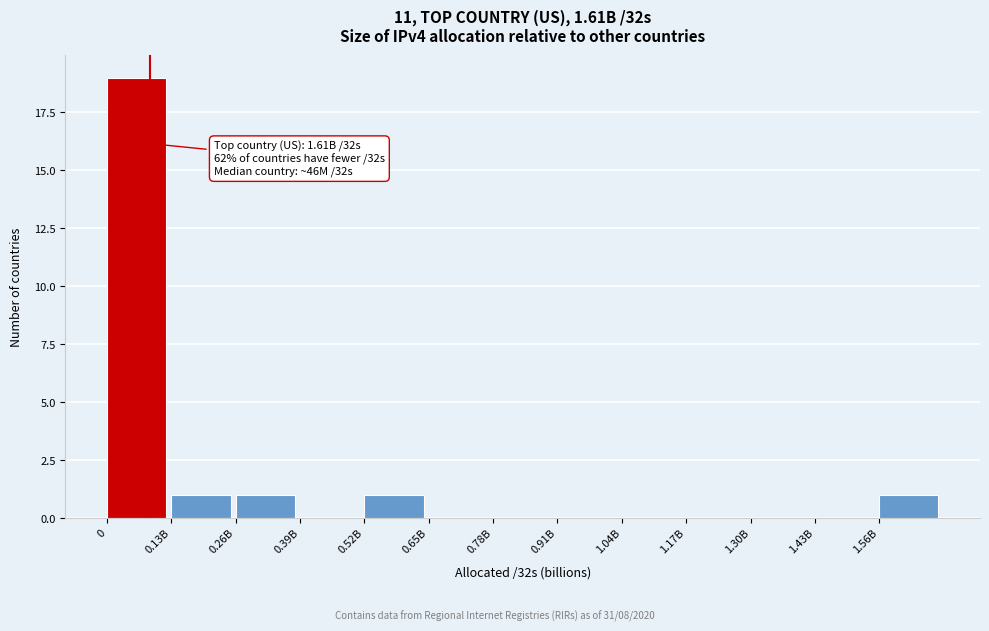

Reading left to right, what are all the values shown in this chart?

0=19	0.13B=1	0.26B=1	0.39B=0	0.52B=1	0.65B=0	0.78B=0	0.91B=0	1.04B=0	1.17B=0	1.30B=0	1.43B=0	1.56B=1